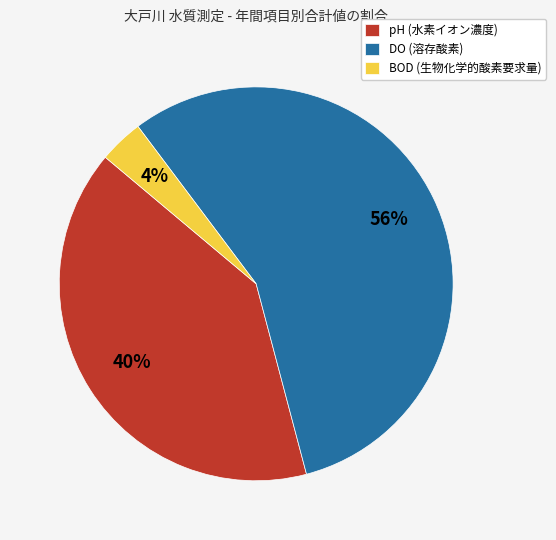

Which slice is the smallest?

BOD (生物化学的酸素要求量)